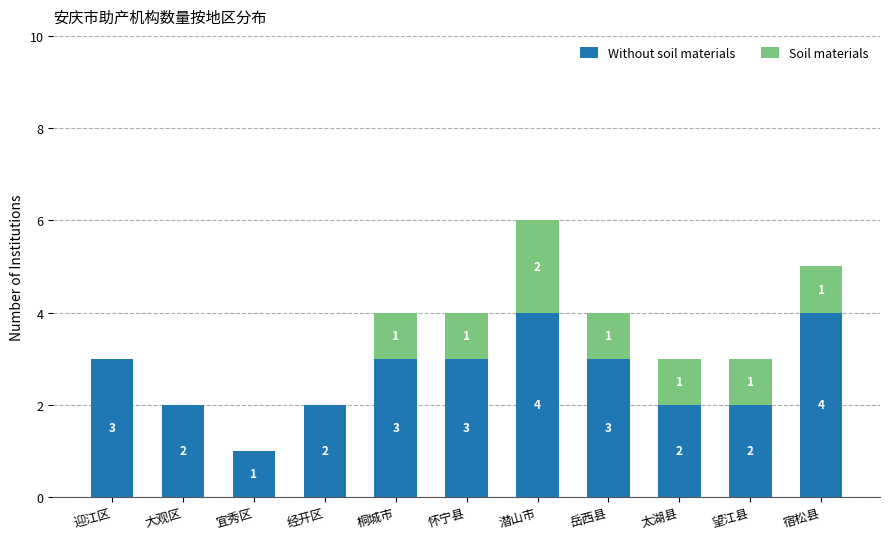

How many Without soil materials values are between 2 and 3?

8